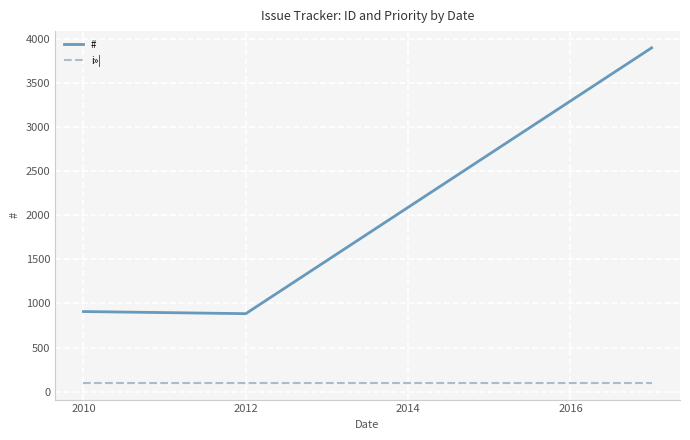

What is the maximum value for #?

3896.6